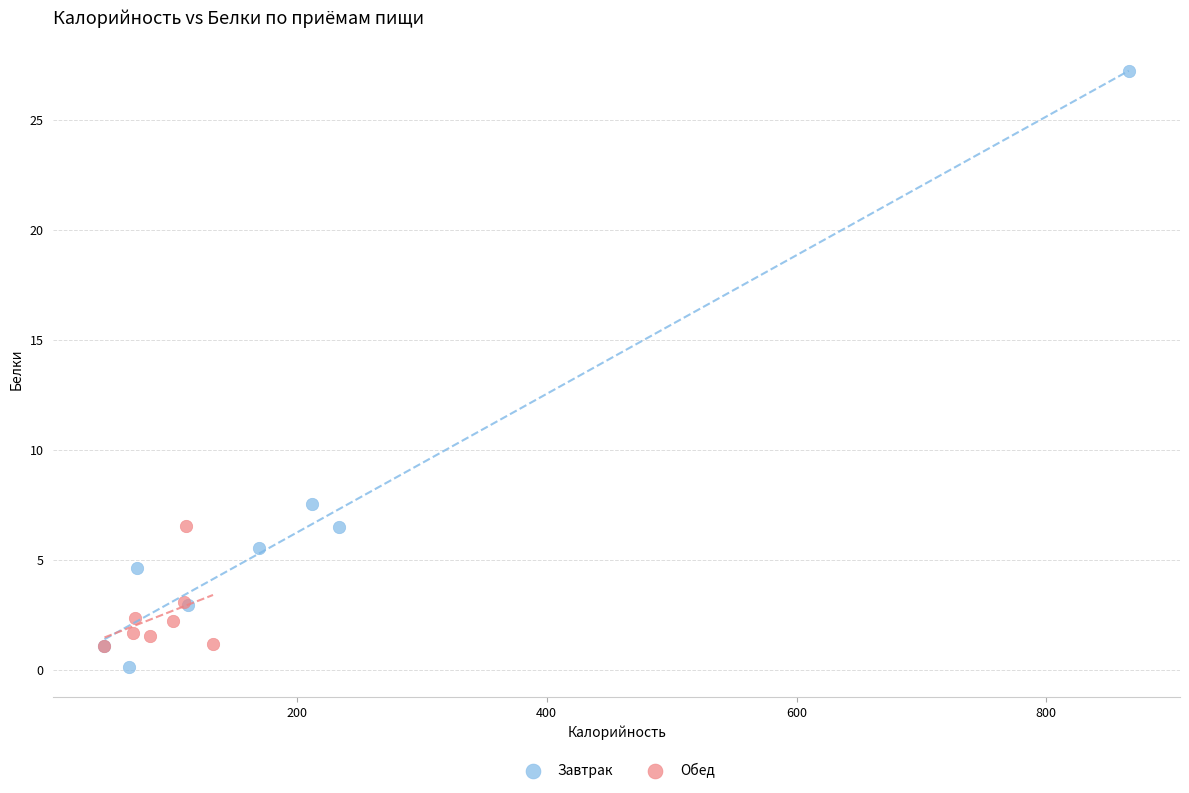

Which series reaches the maximum Y coordinate?

Завтрак